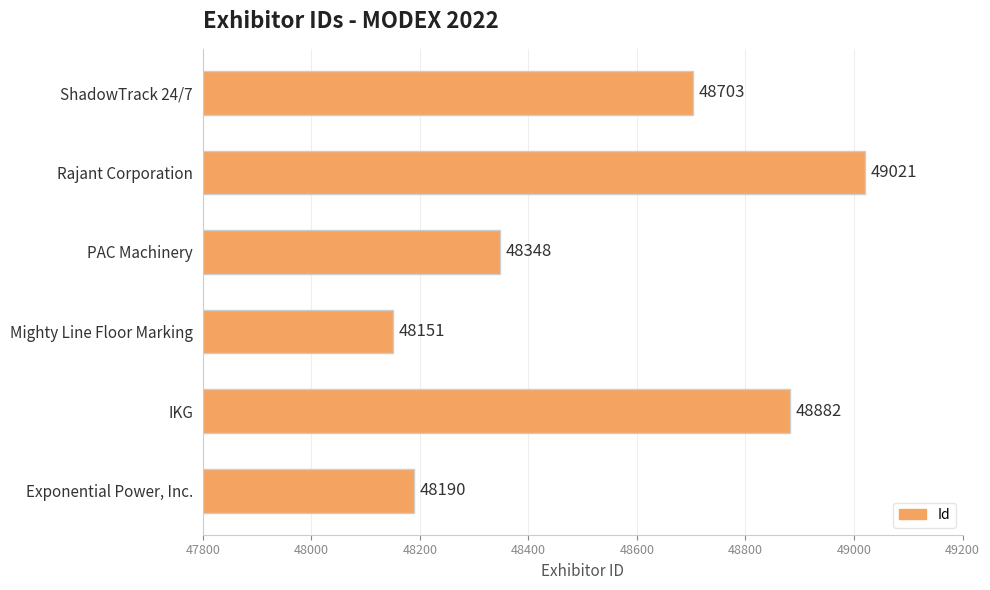

What is the approximate value at ShadowTrack 24/7, to the nearest 50?

48700